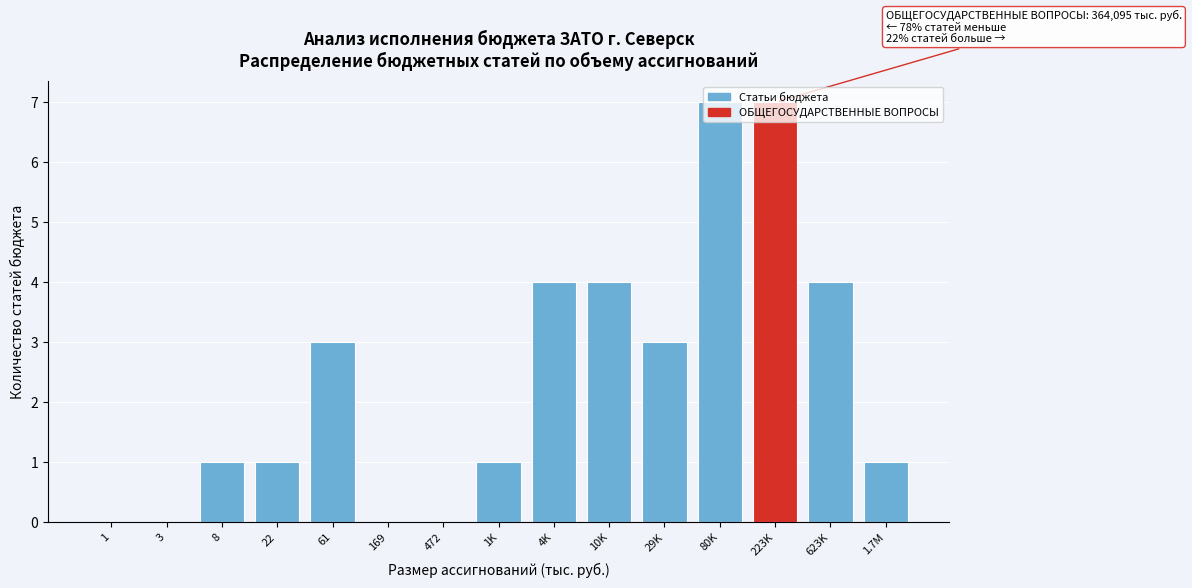

What is the sum of all values?

36